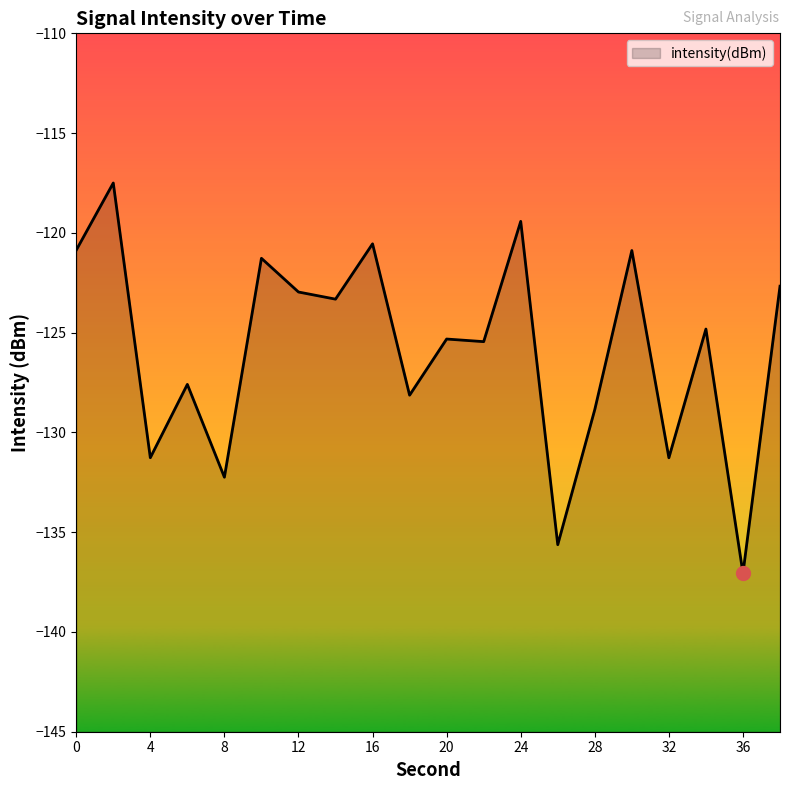

What is the maximum value shown in the chart?

-117.5